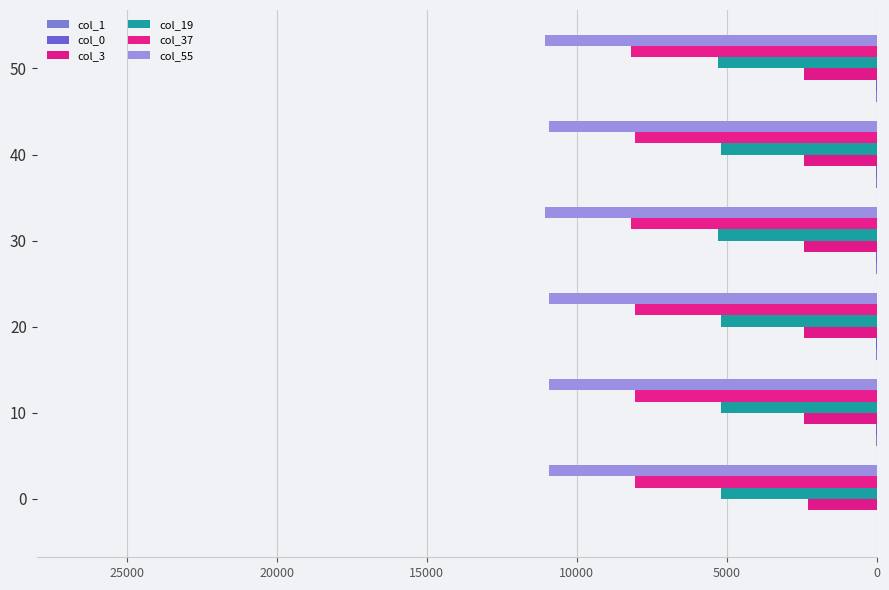

Which series has the widest spread of values?

col_3